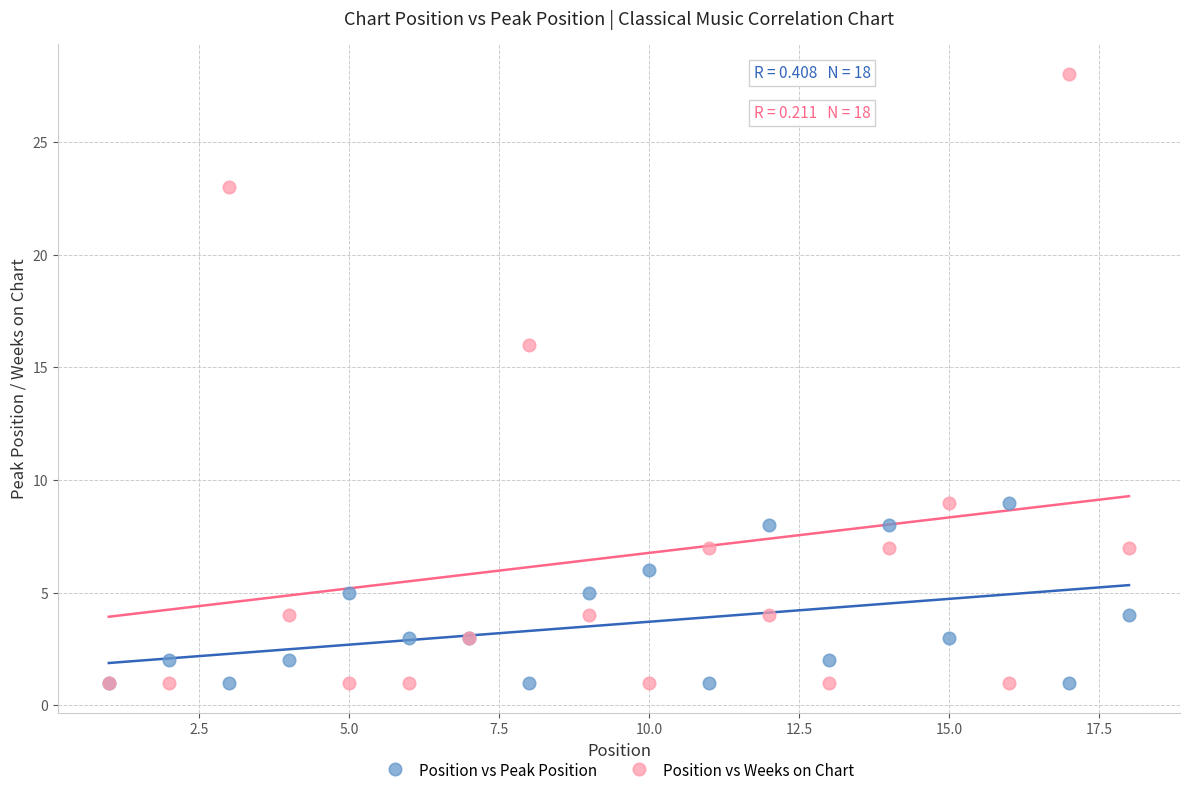

Across all series, what Y value is closest to 14?

16